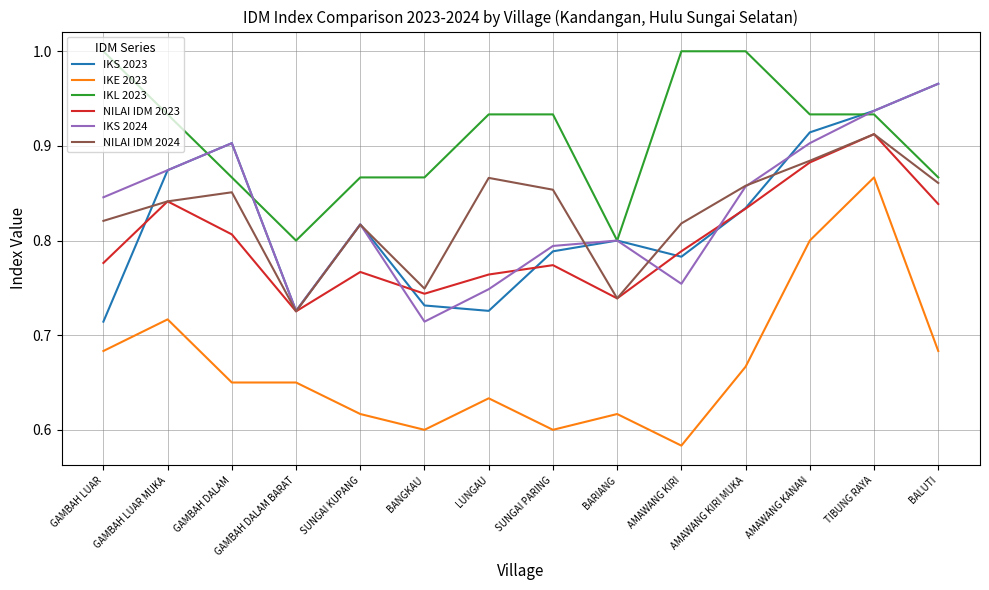

Does the chart have visible grid lines?

Yes